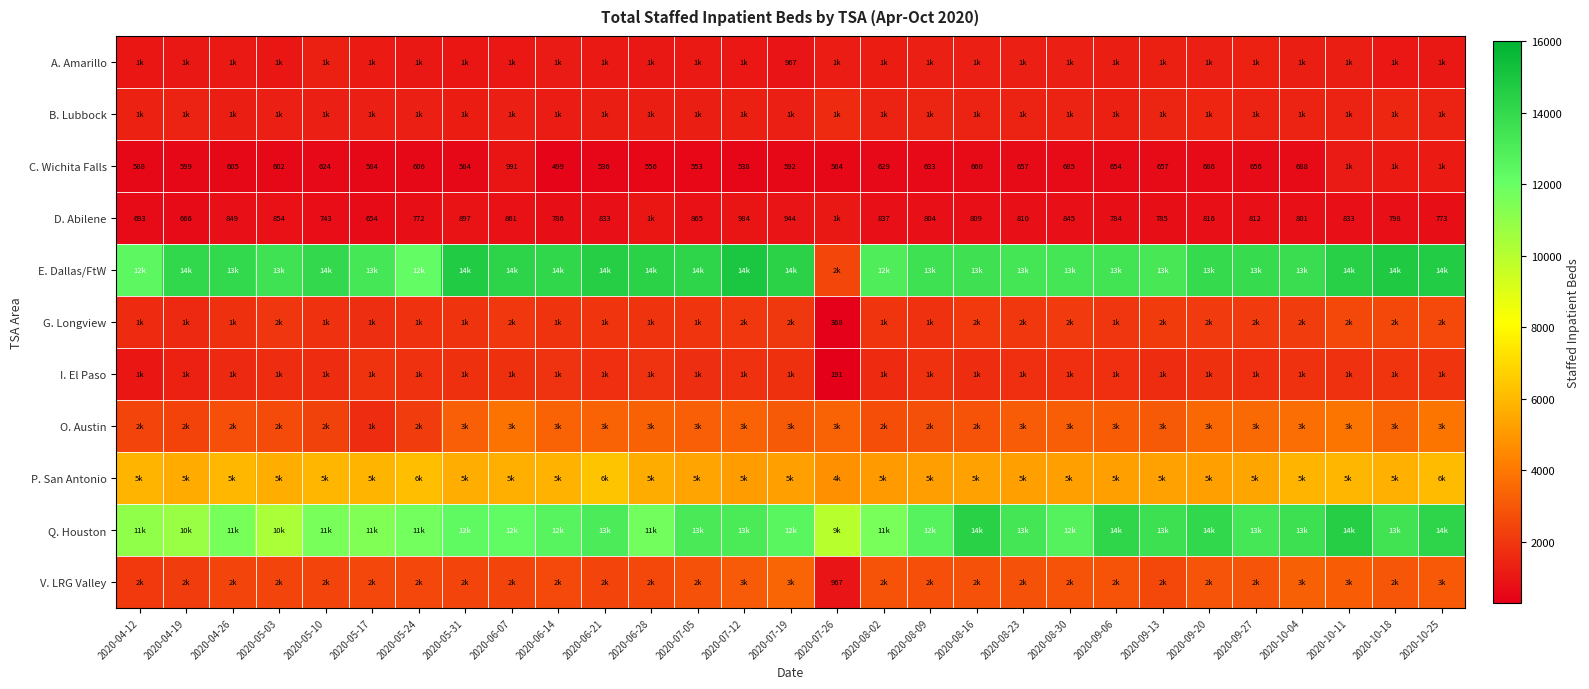

Which series has the largest range (max minus min)?

E. Dallas/FtW